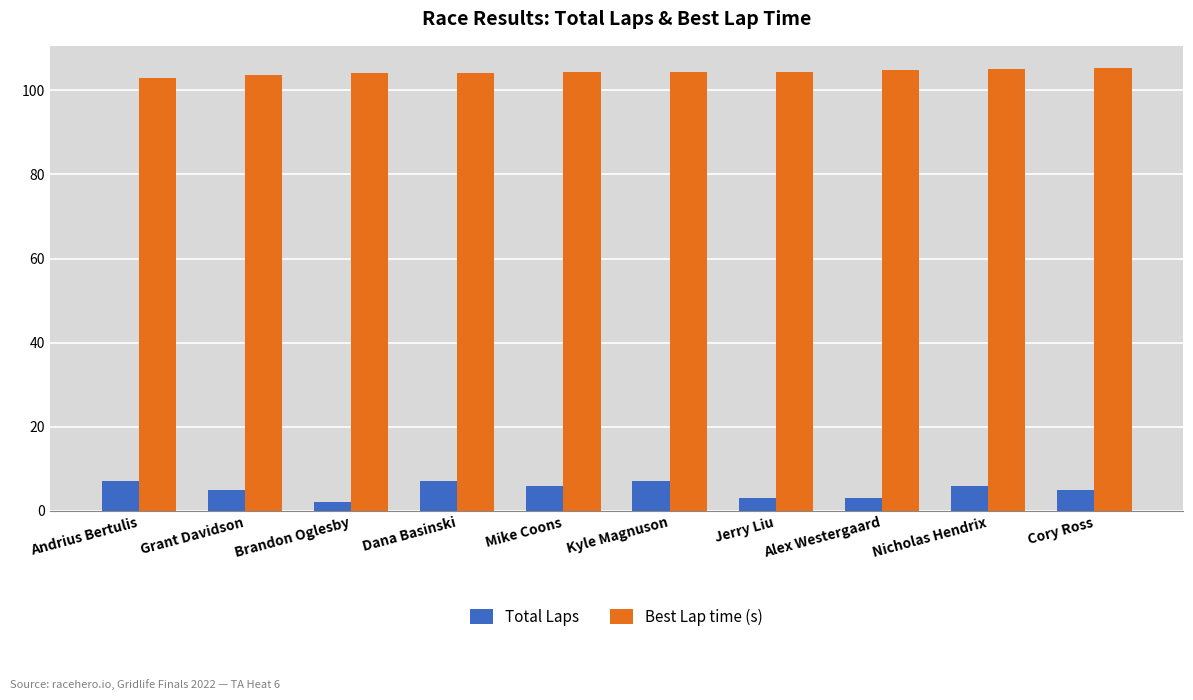

Read the Best Lap time (s) value at Alex Westergaard.

104.8